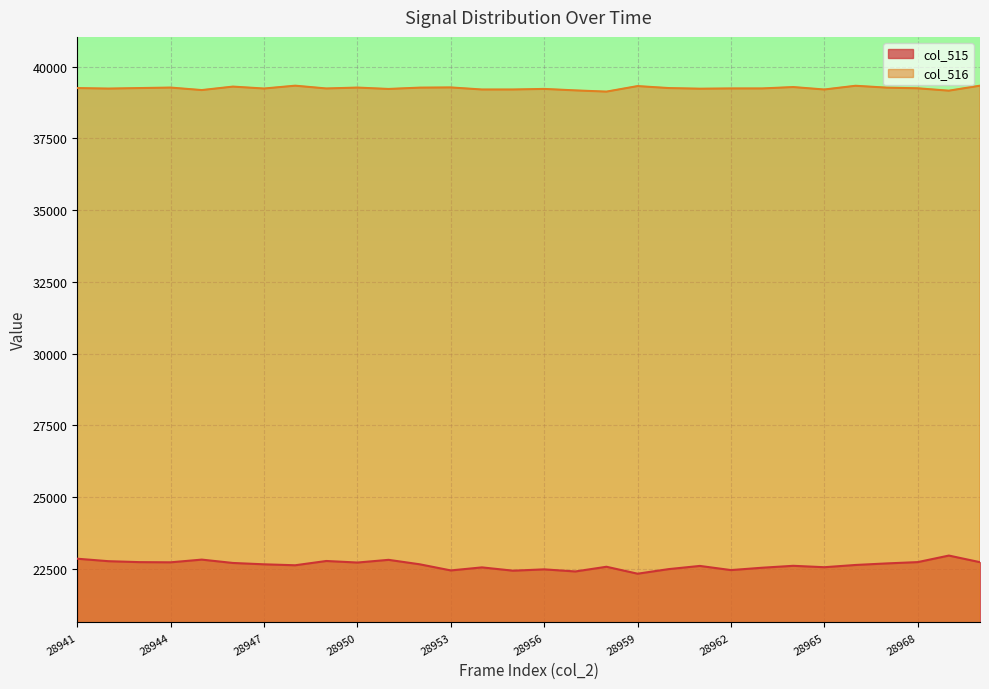

Which series has the largest total across all categories?

col_516